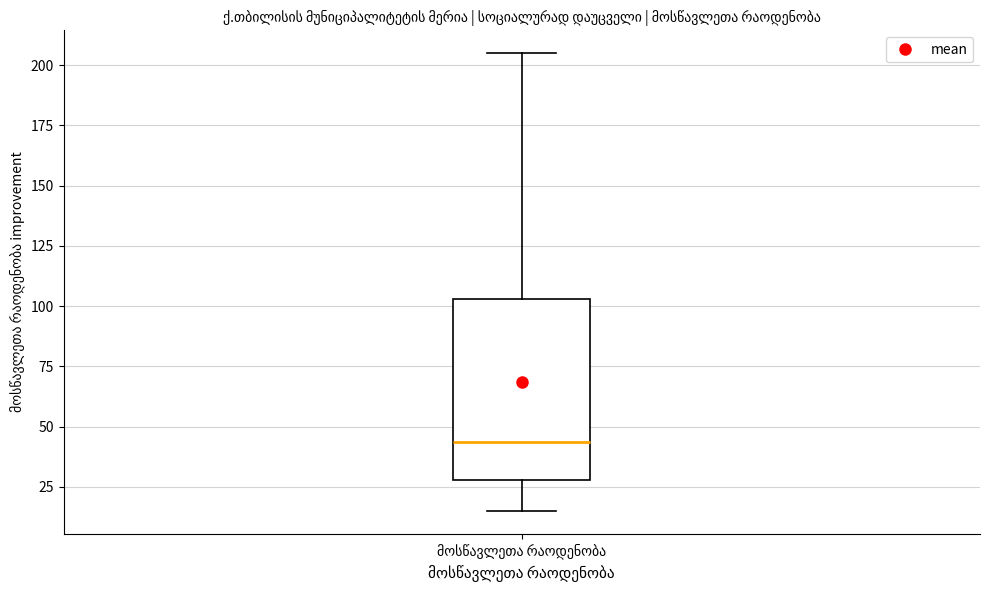

Read this box plot against the y-axis: the position of the median line, the range covered by the box, and the ends of both whiskers. The values are not printed on the chart, so give them approximately, as read against the axis.

median 45, box 30 to 105, whiskers 15 to 205